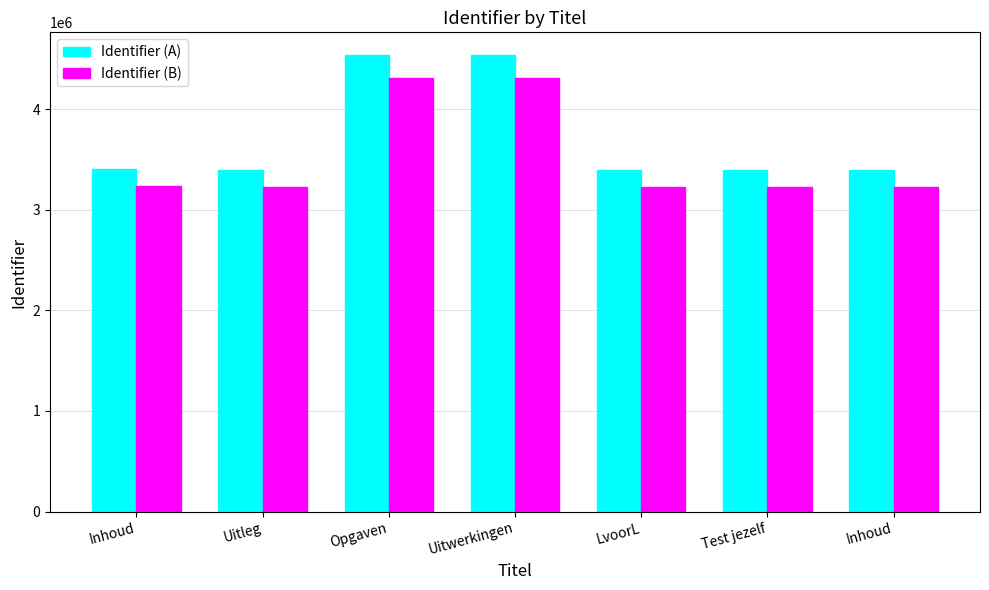

Reading left to right, transcribe all the data shown in this chart.

Identifier (A): Inhoud=3404326.0	Uitleg=3400026.0	Opgaven=4536474.0	Uitwerkingen=4536475.0	LvoorL=3400029.0	Test jezelf=3400031.0	Inhoud=3400033.0
Identifier (B): Inhoud=3234109.7	Uitleg=3230024.7	Opgaven=4309650.3	Uitwerkingen=4309651.2	LvoorL=3230027.5	Test jezelf=3230029.4	Inhoud=3230031.3